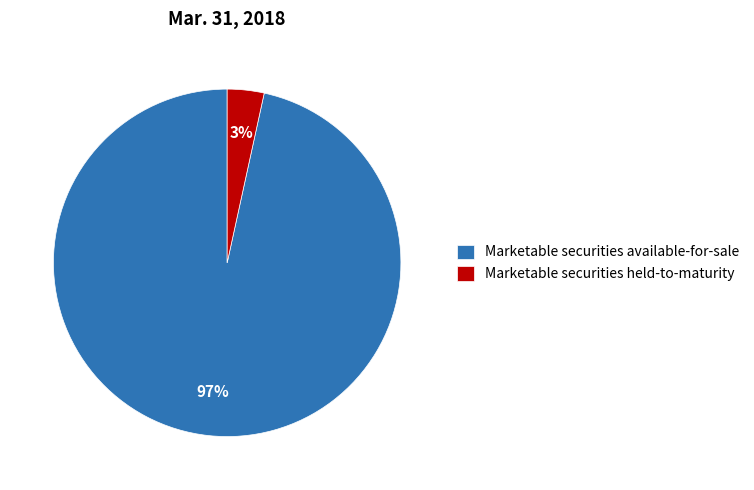

To the nearest percent, what portion does Marketable securities held-to-maturity represent?

3%